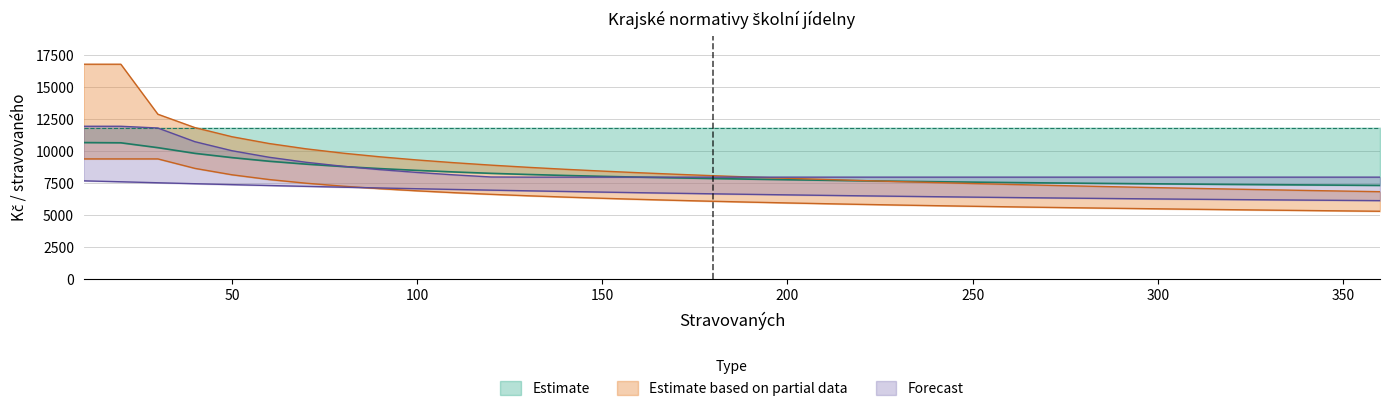

How many lines are shown in the chart?

5